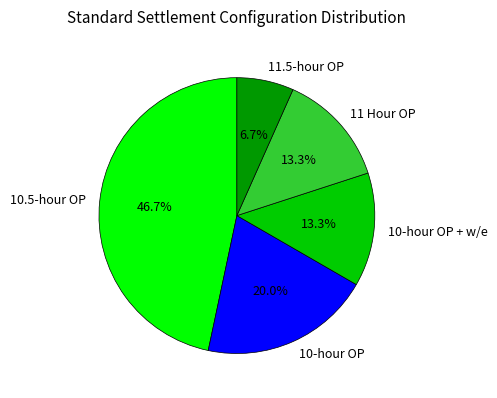

Which category has the biggest portion of the pie?

10.5-hour OP